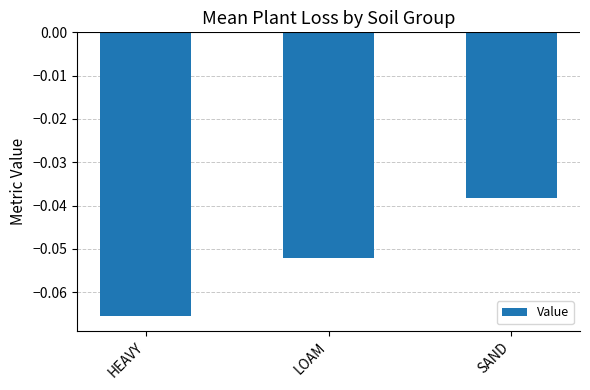

What is the label of the 3rd bar from the left?

SAND